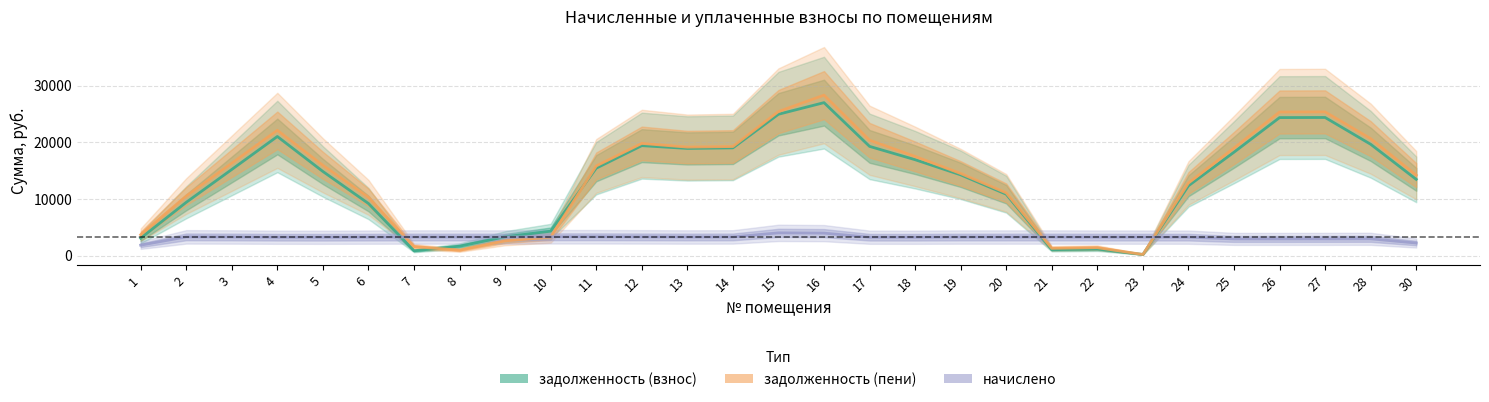

At which category does задолженность (пени) reach its first local peak?

4